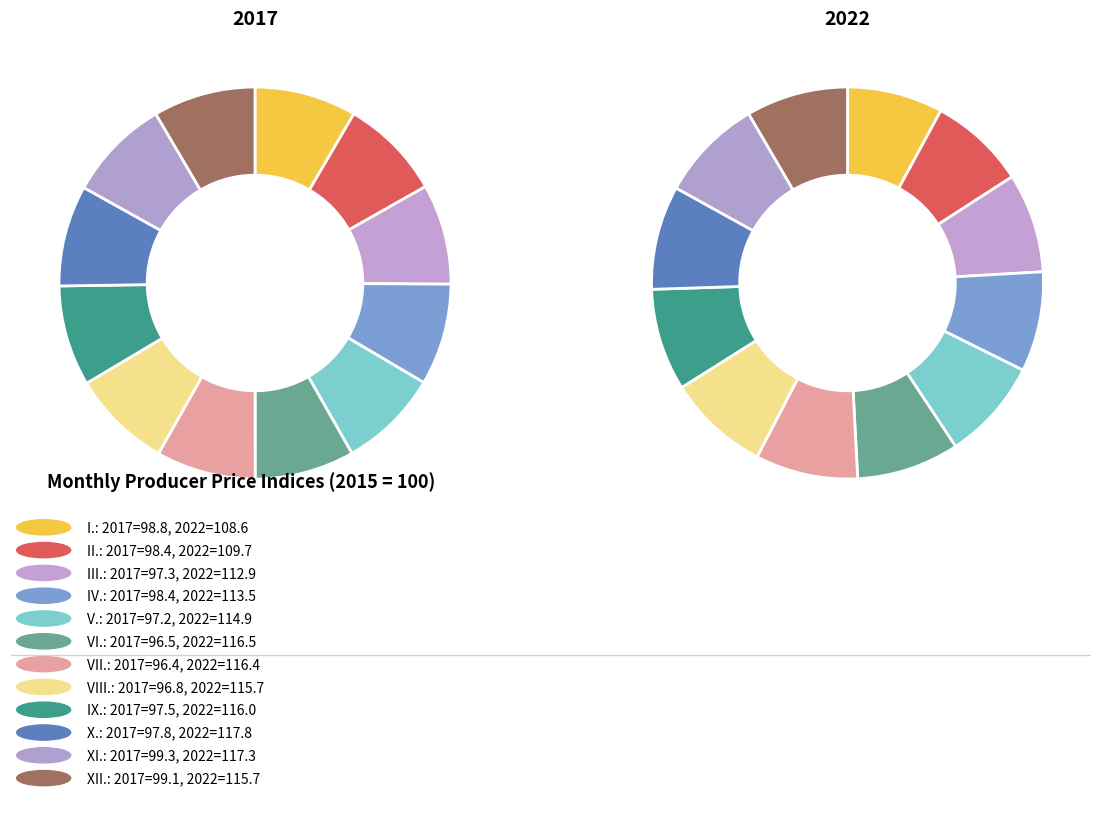

Which series has the widest spread of values?

2022